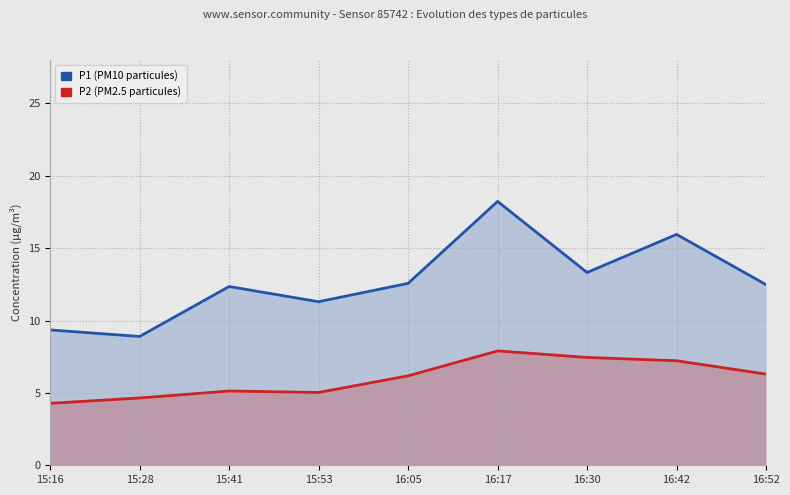

At which label does P2 (PM2.5) reach its peak?

16:17